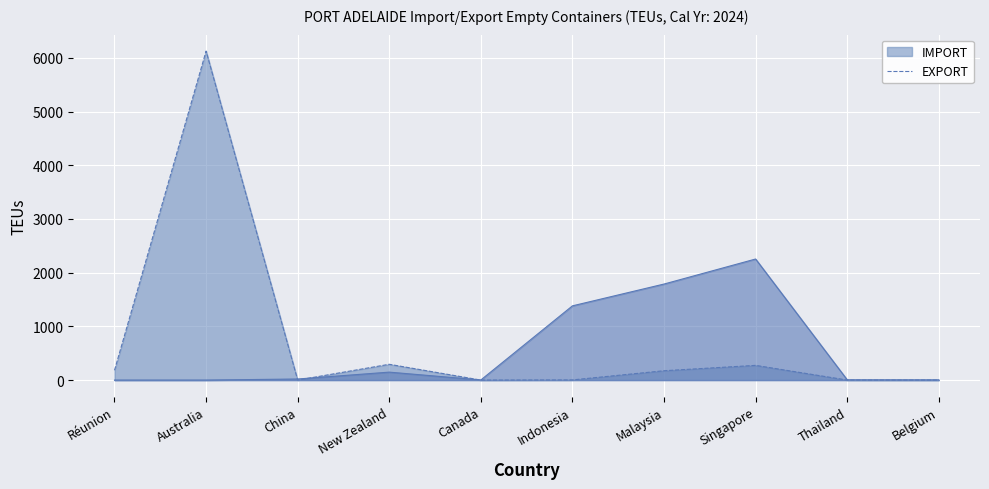

At which label does IMPORT first exceed 174?

Réunion